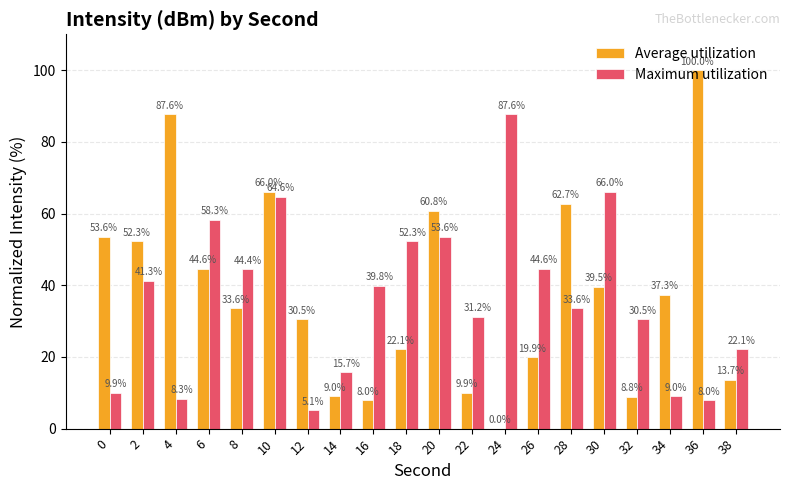

At which label does Maximum utilization first exceed 39?

2